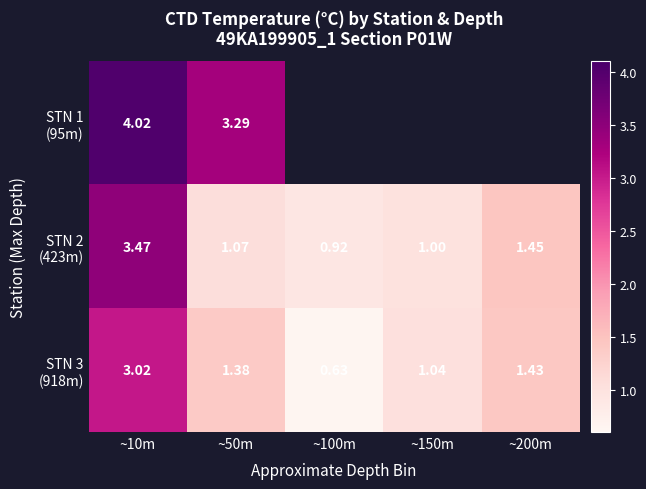

At which category is the sum across all series the highest?

~10m